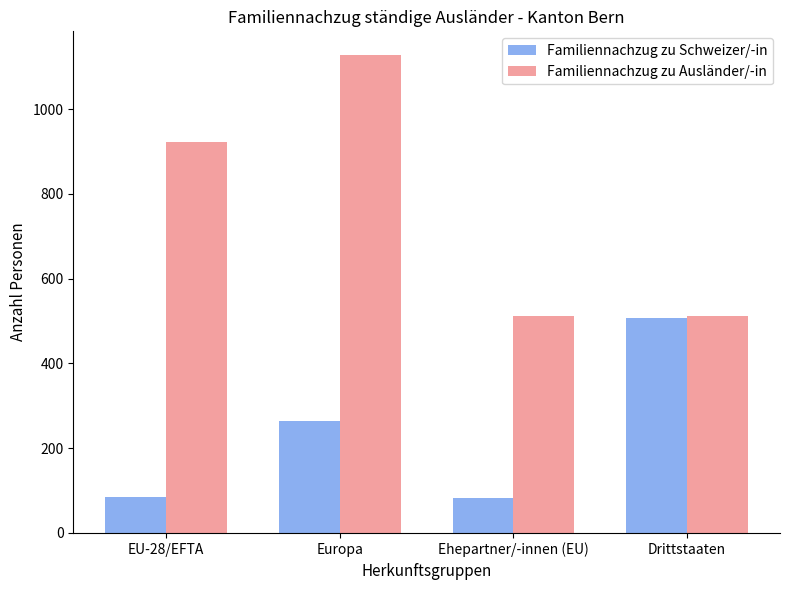

What is the label of the 3rd bar from the left?

Ehepartner/-innen (EU)